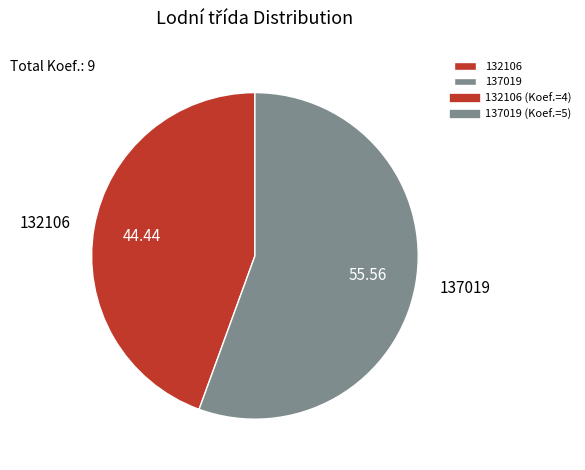

Does any single category account for the majority?

Yes